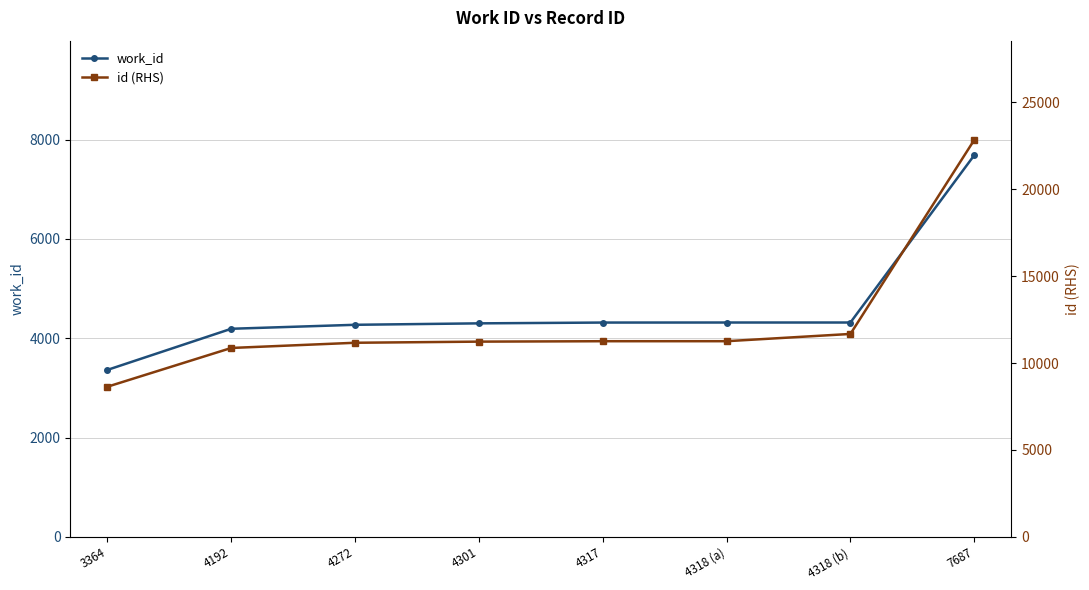

Where is id (RHS) nearest to the value 15732?

4318 (b)